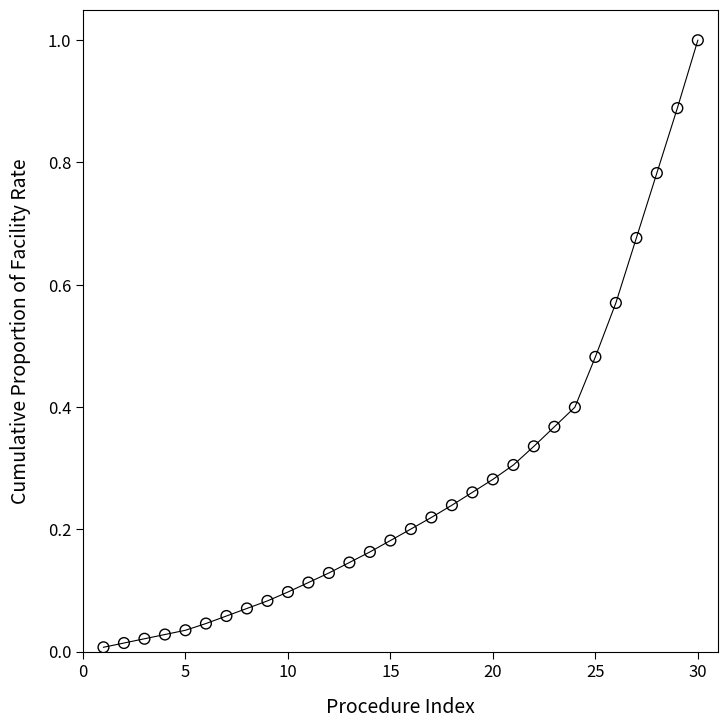

What is the range of Y values (max minus min)?

1.0